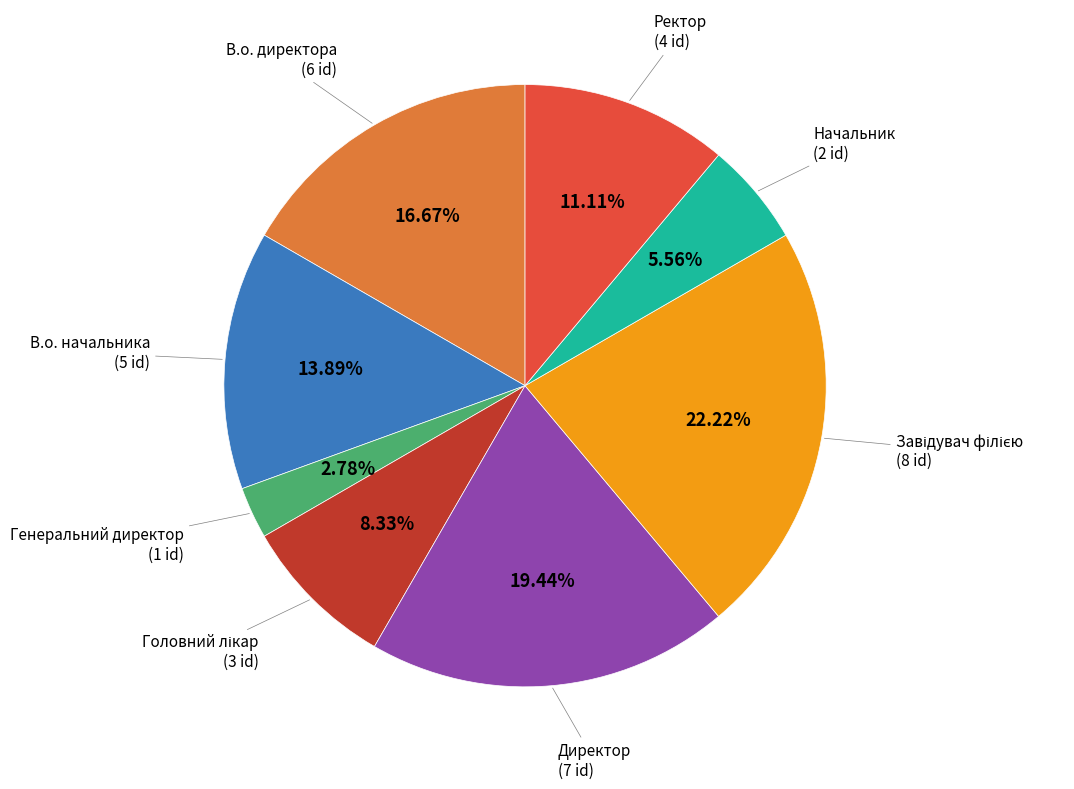

Does any single category account for the majority?

No